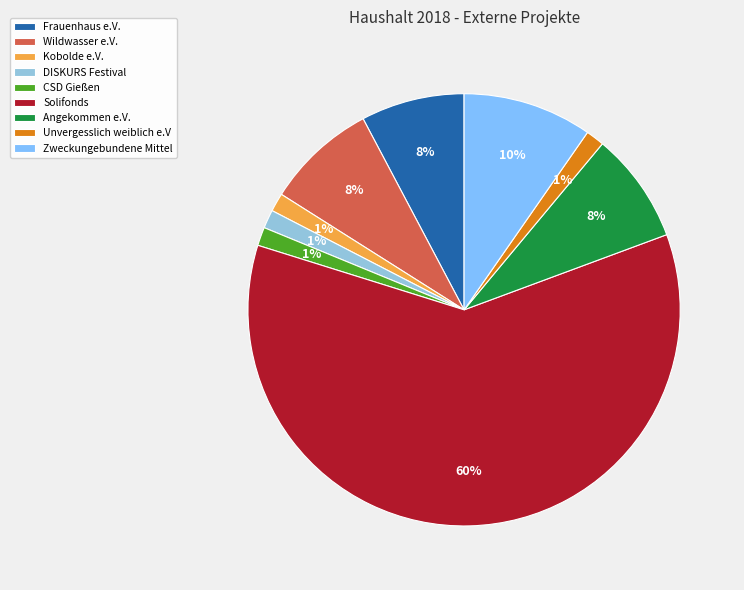

How many slices are in this pie chart?

9